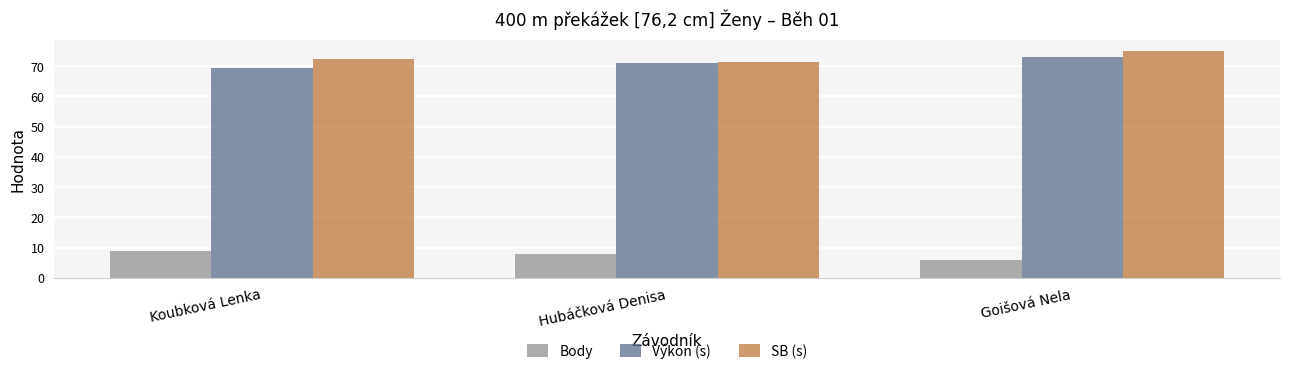

Rank the categories by Body value from highest to lowest.

Koubková Lenka, Hubáčková Denisa, Goišová Nela